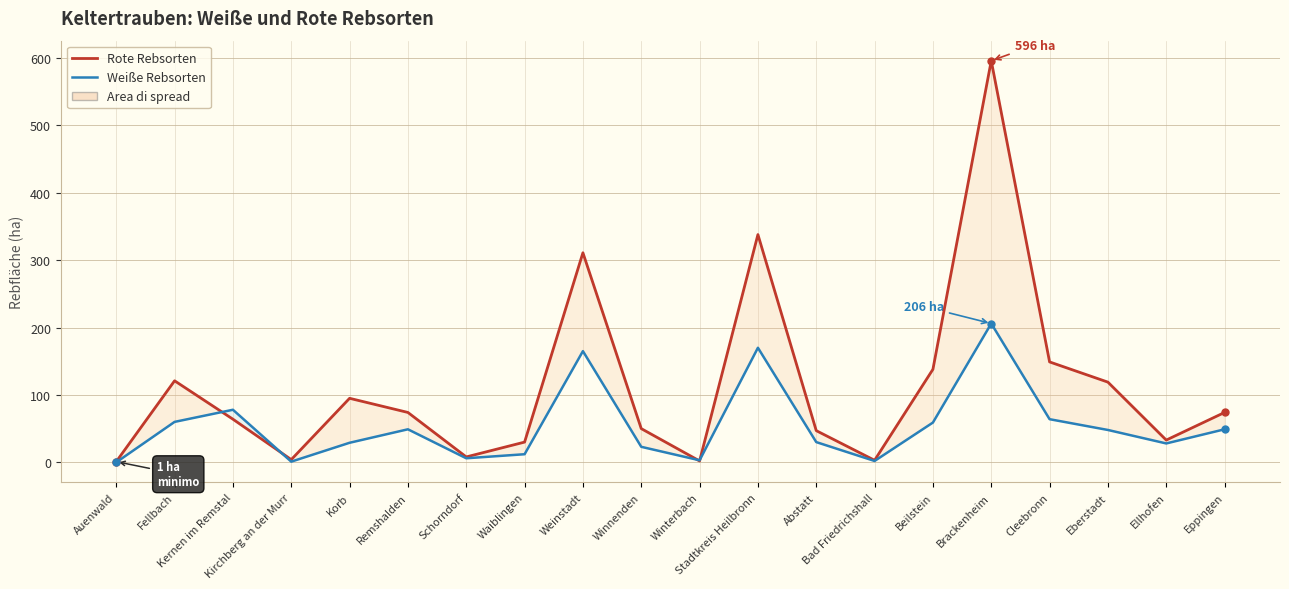

At how many categories does at least one series exceed 198?

3